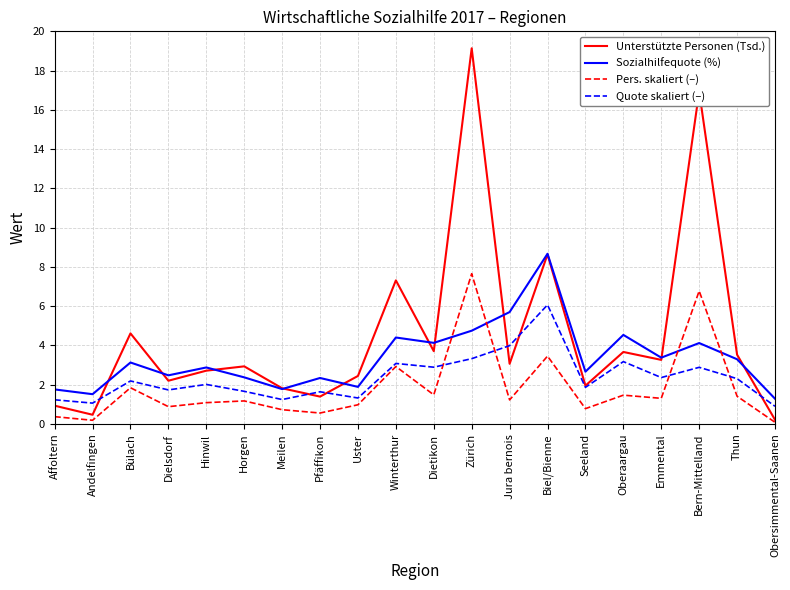

True or false: Quote skaliert (–) and Pers. skaliert (–) cross at least once.

True